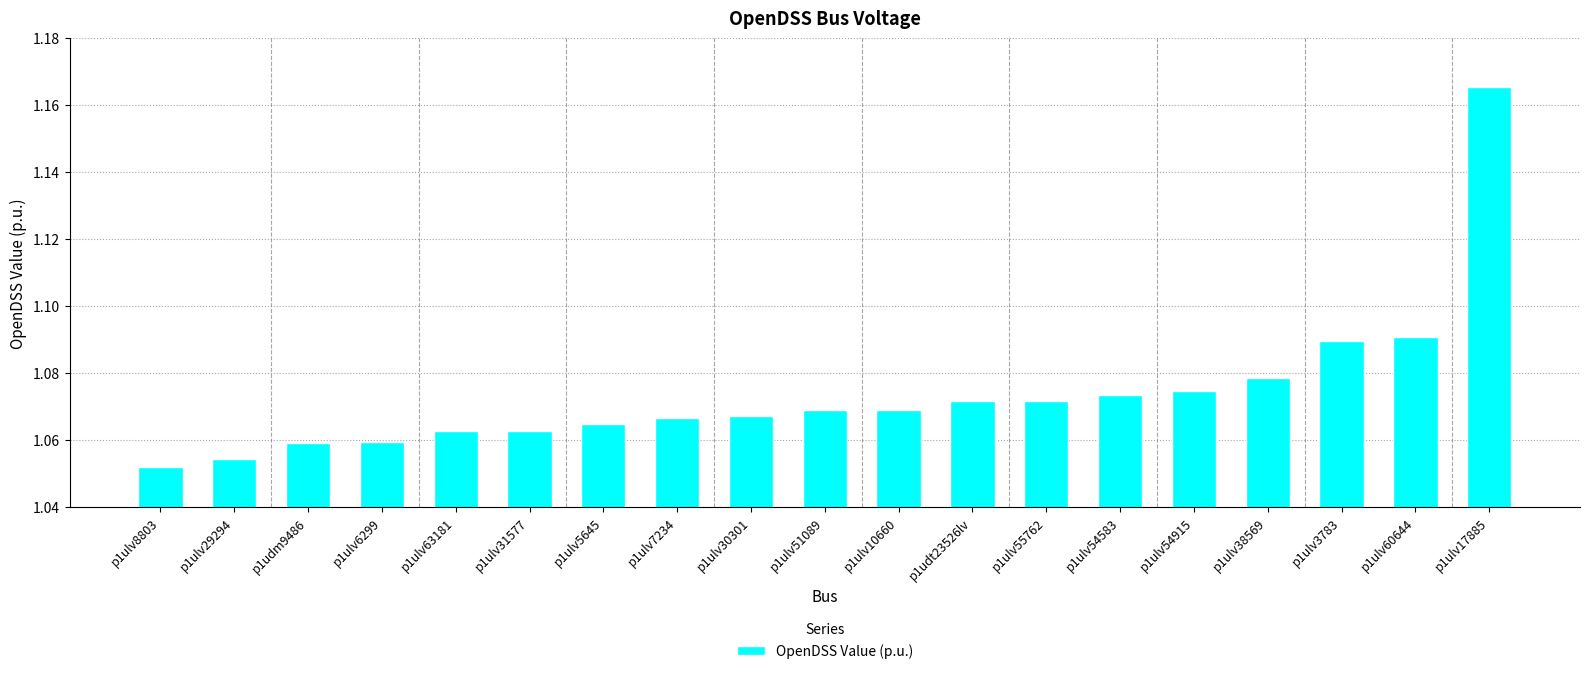

At which category does the chart reach its peak across all series?

p1ulv17885